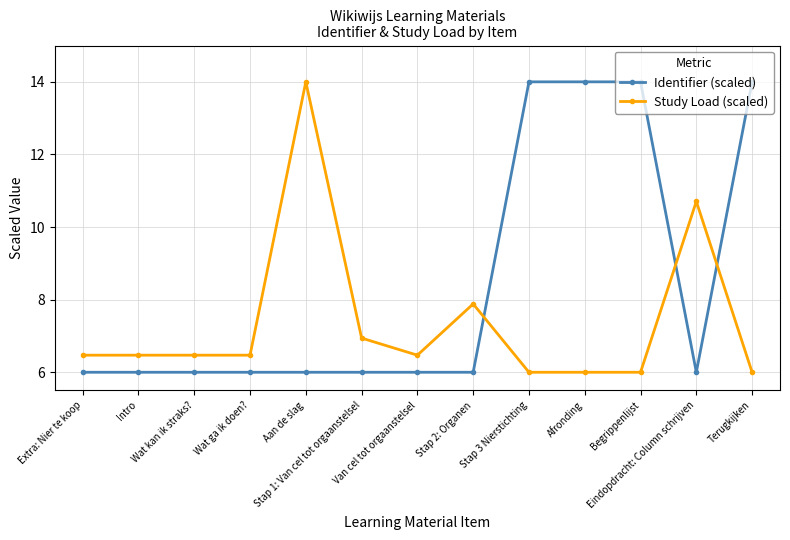

List the series in order of their overall mean, highest first.

Identifier (scaled), Study Load (scaled)